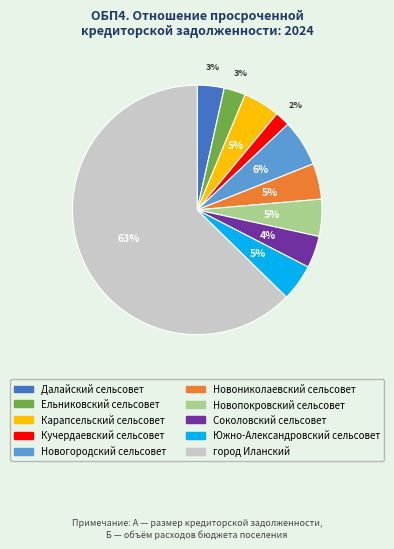

Between Южно-Александровский сельсовет and город Иланский, which is larger?

город Иланский